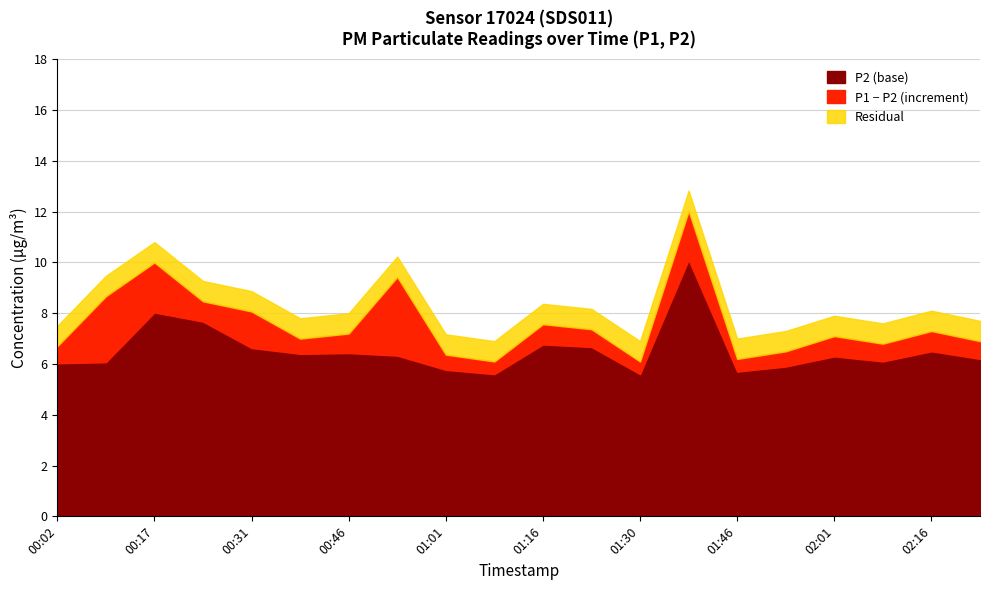

True or false: P2 has more than 1 points higher than both neighbors.

True